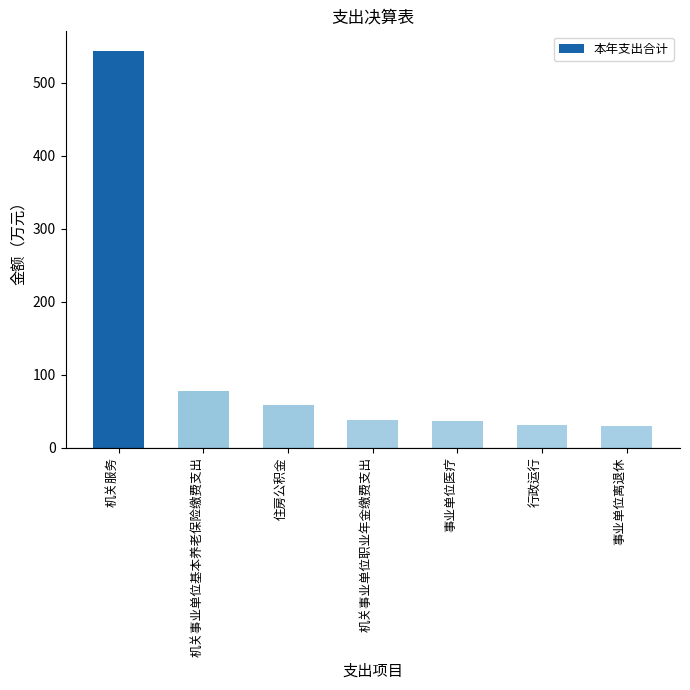

What is the label of the 4th bar from the left?

机关事业单位职业年金缴费支出